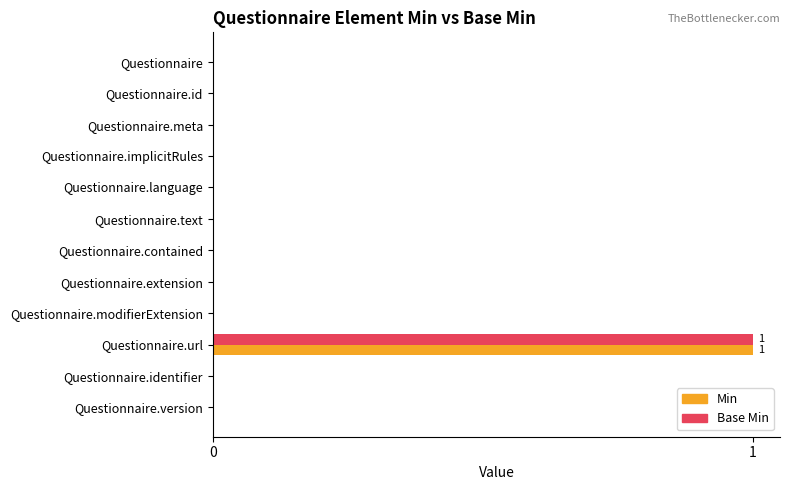

Which label corresponds to the largest value in the chart?

Questionnaire.url